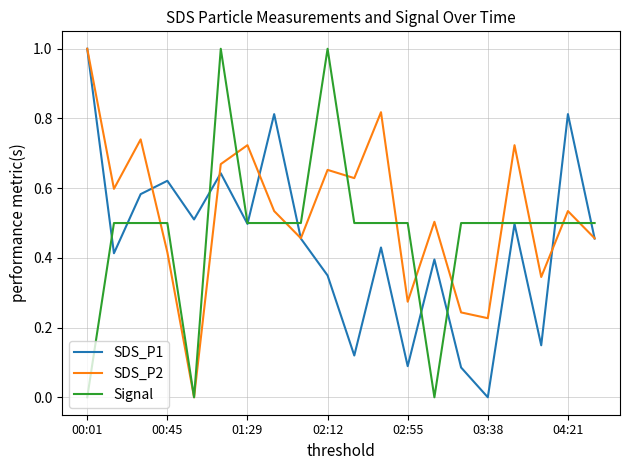

What is the highest value of the SDS_P2 series?

1.0